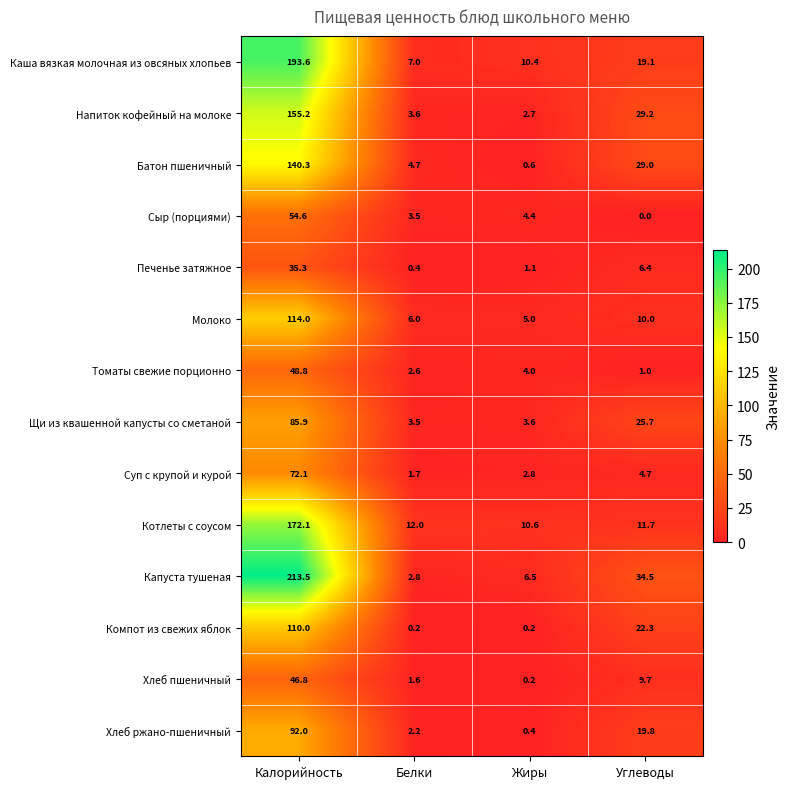

Which label corresponds to the largest value in the chart?

Калорийность